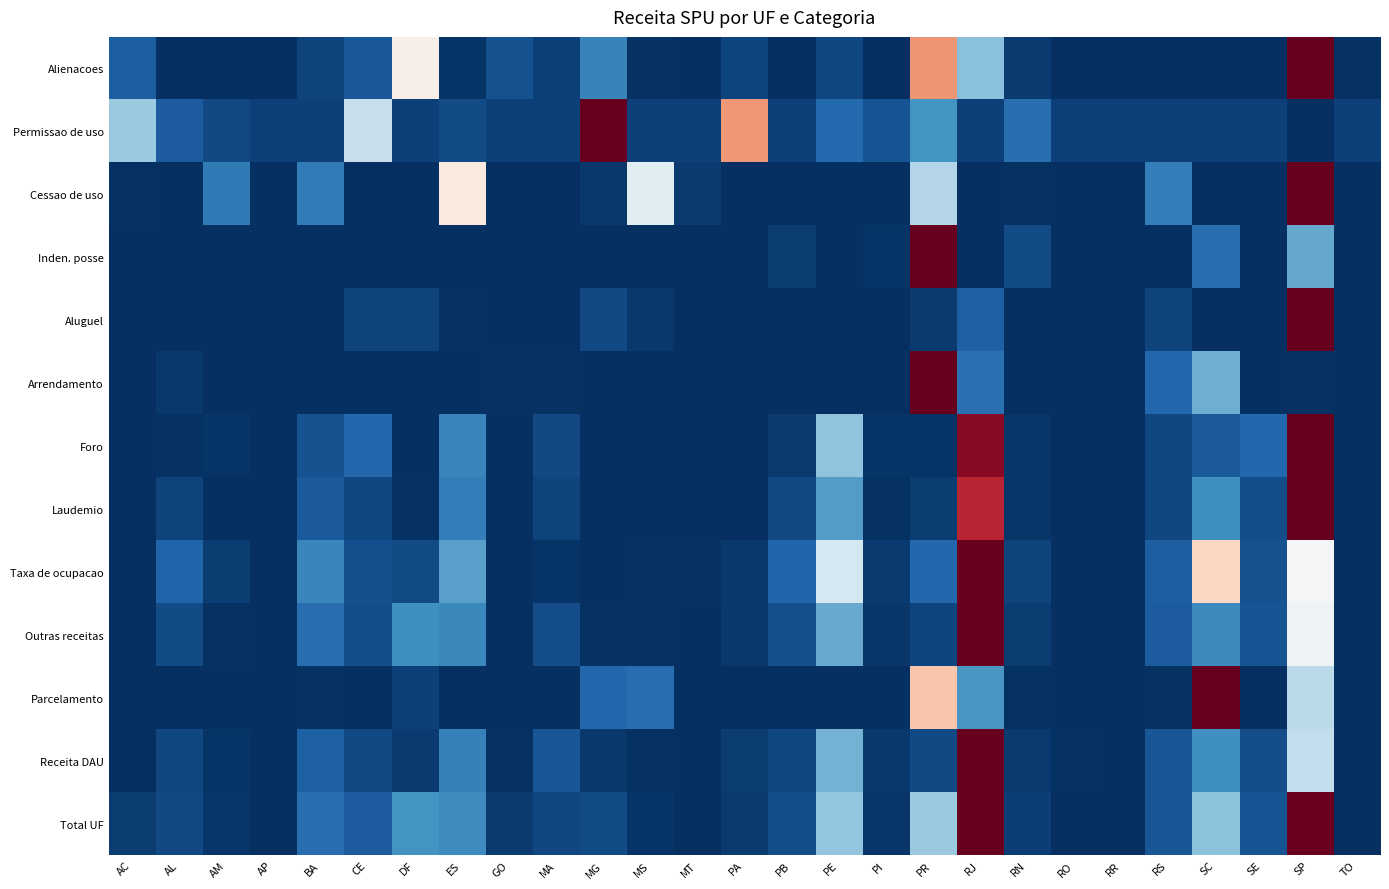

Which series changed the most between AL and RR?

Taxa de ocupacao